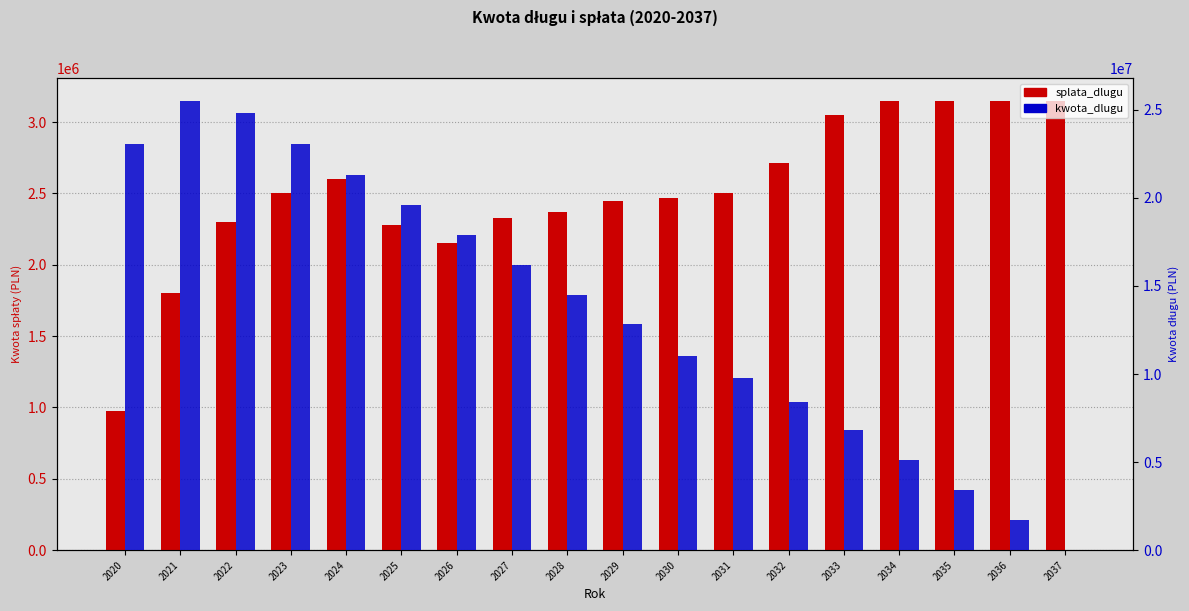

What is the maximum value shown in the chart?

25523560.2